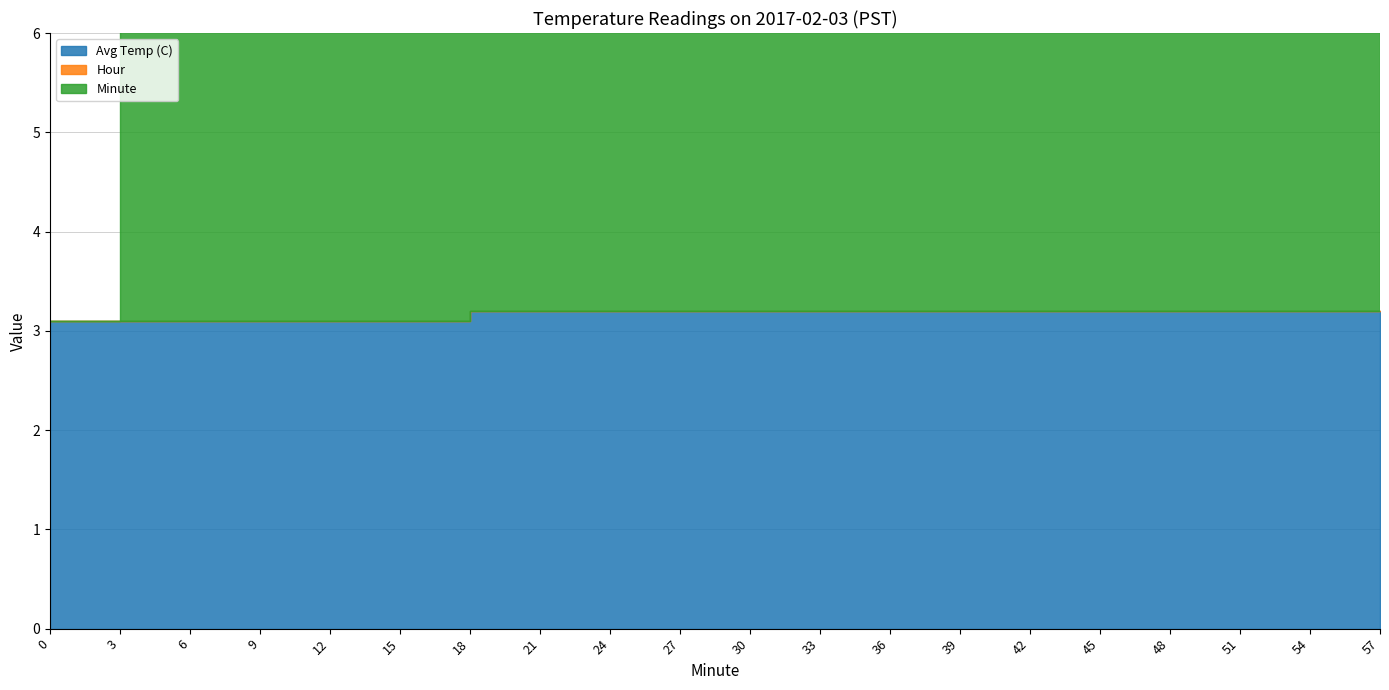

Between which two adjacent categories do Avg Temp (C) and Minute first intersect?

3 and 6